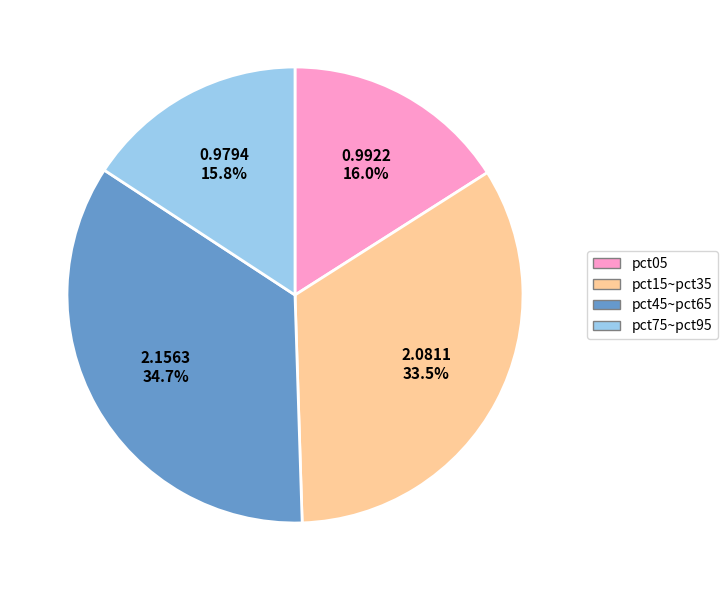

Is there any slice that represents more than half of the pie?

No